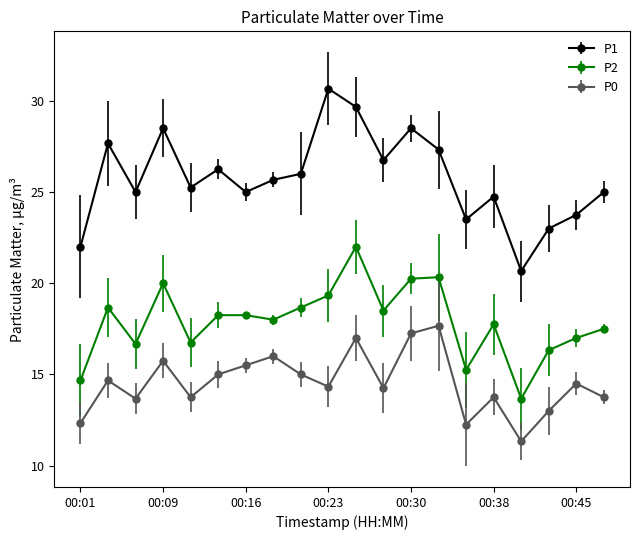

Rank the series by their average value, from lowest to highest.

P0, P2, P1